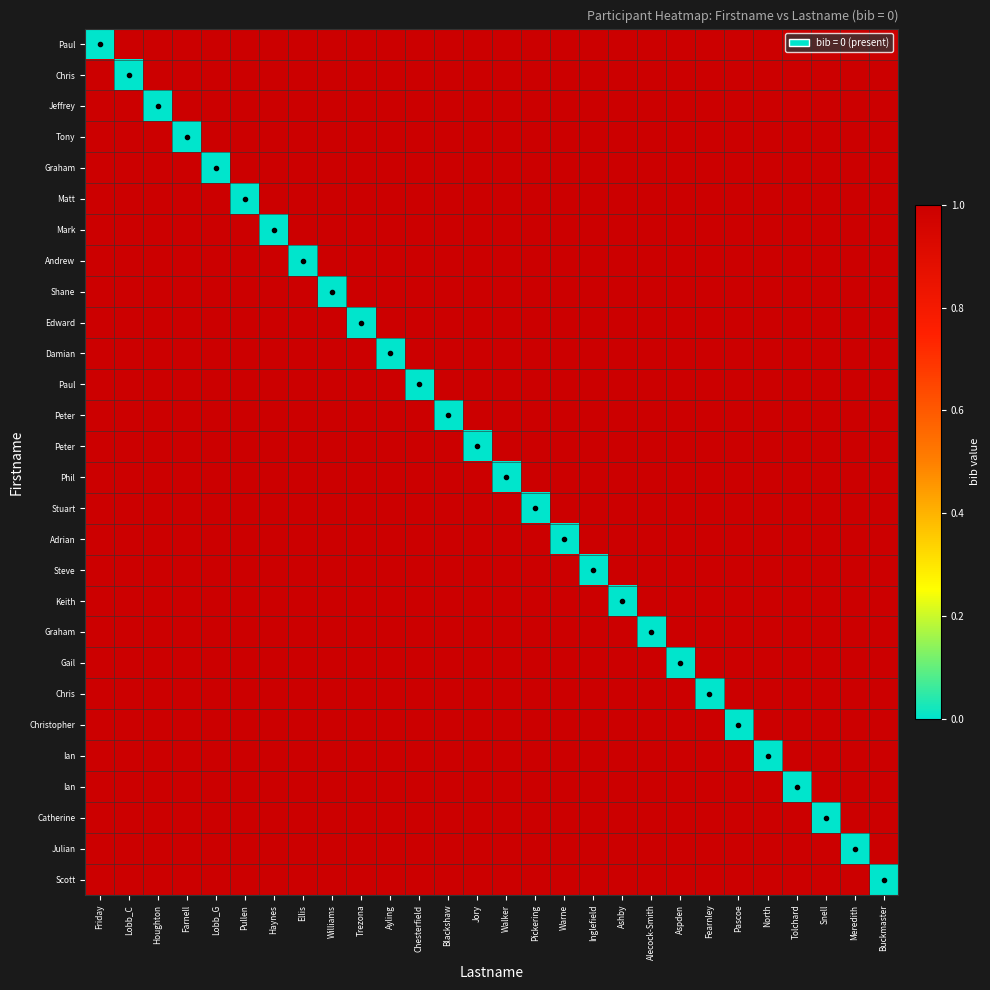

What is the difference between the highest and lowest values at Meredith?

1